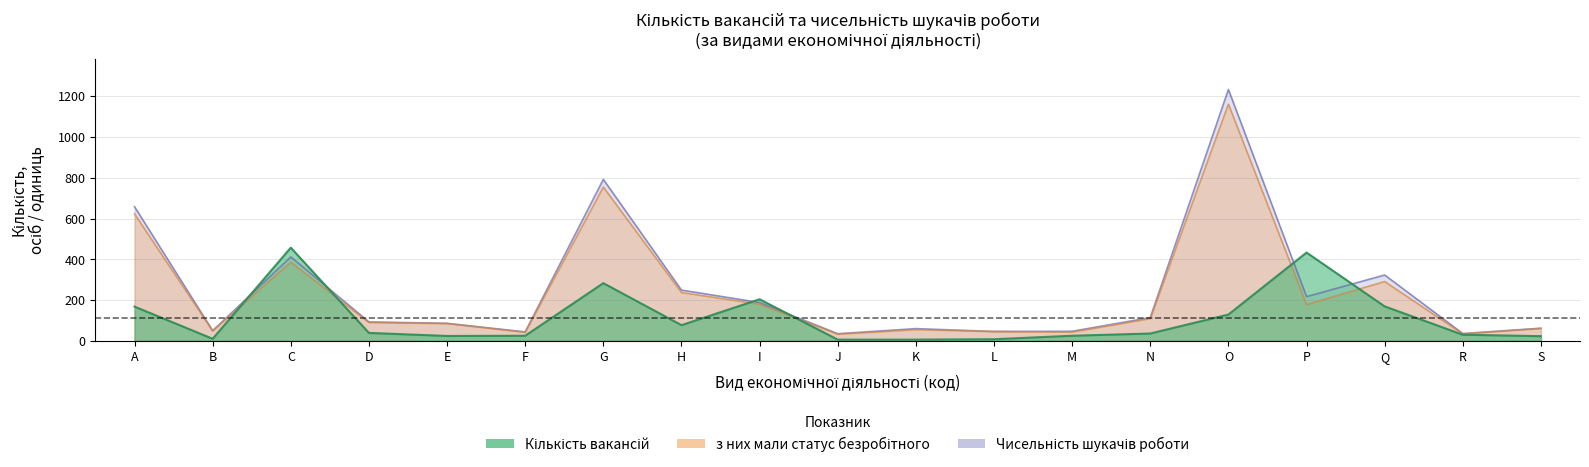

Rank the series by their maximum value, from lowest to highest.

Кількість вакансій, з них мали статус безробітного, Чисельність шукачів роботи